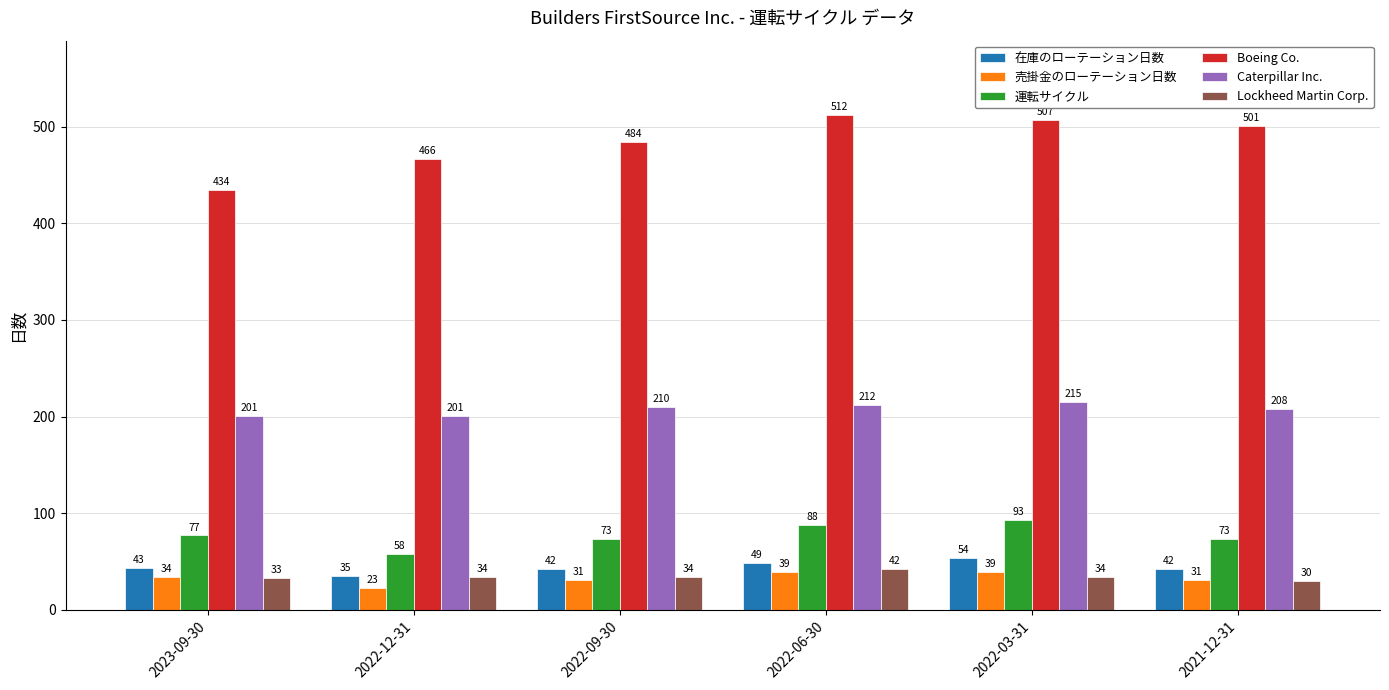

Rank the categories by Boeing Co. value from highest to lowest.

2022-06-30, 2022-03-31, 2021-12-31, 2022-09-30, 2022-12-31, 2023-09-30